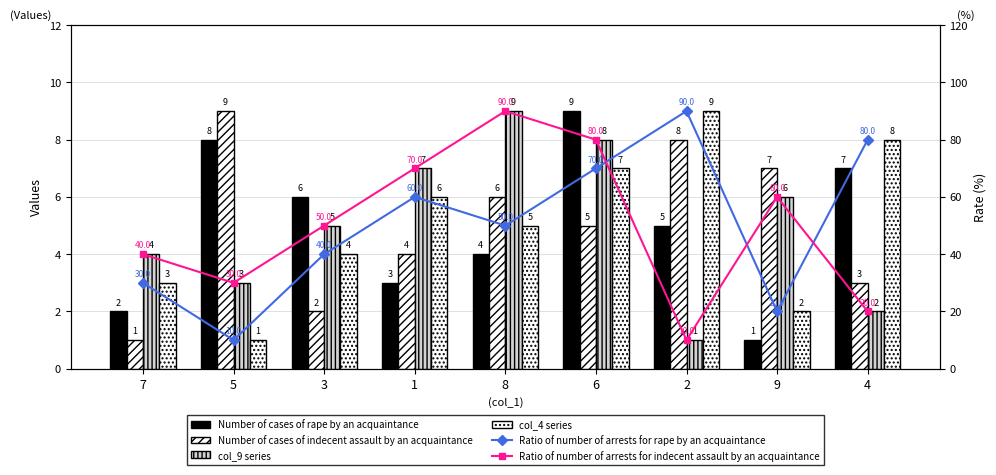

What is the sum of the col_9 series values at 2 and 9?

7